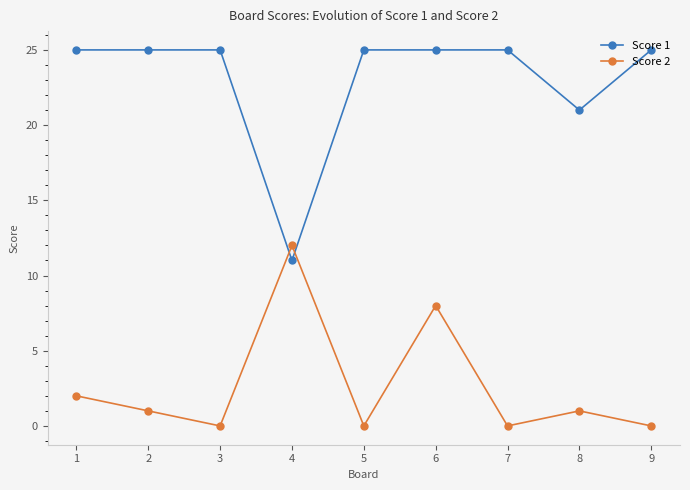

Which series has the largest range (max minus min)?

Score 1